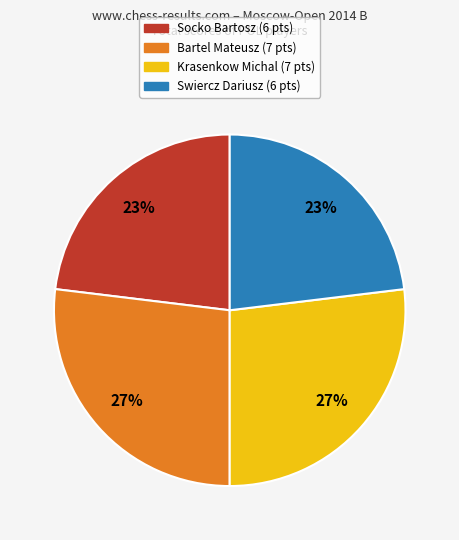

To the nearest percent, what is the average slice percentage?

25%